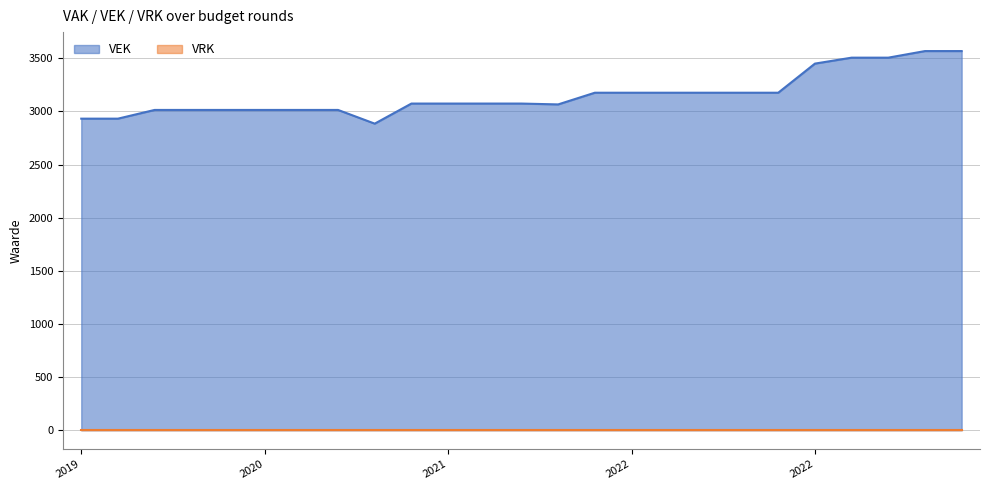

Reading left to right, transcribe all the data shown in this chart.

2932	2932	3014	3014	3014	3014	3014	3014	2885	3074	3074	3074	3074	3066	3176	3176	3176	3176	3176	3176	3450	3506	3506	3568	3568